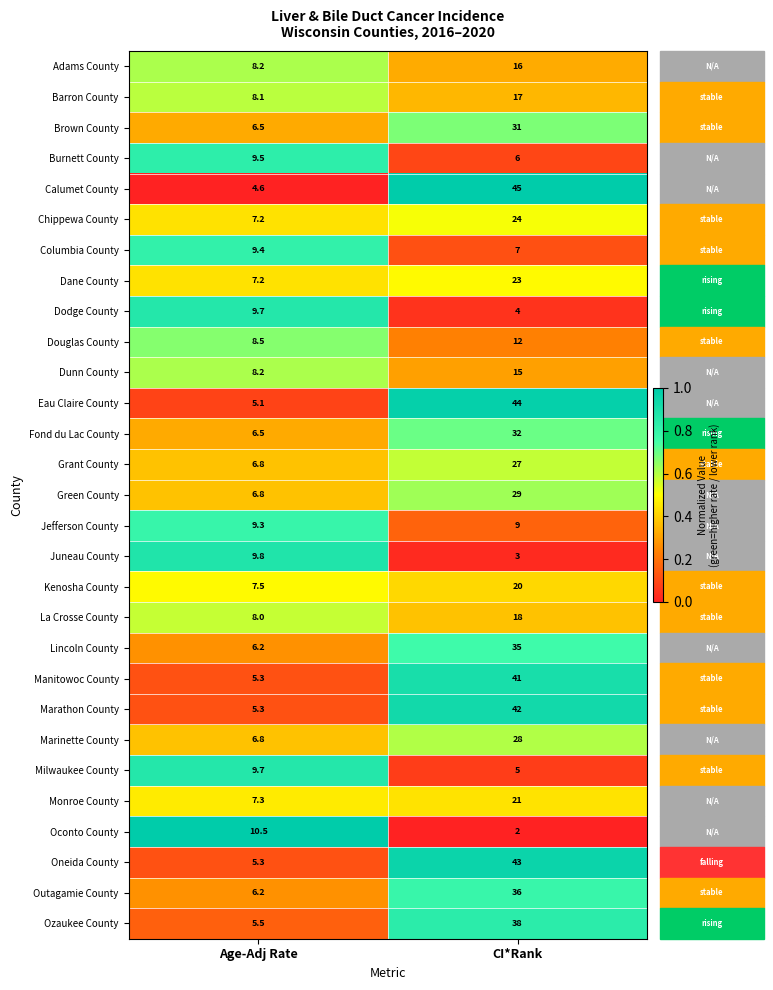

What is the total value across all series at Age-Adj Rate?

215.0